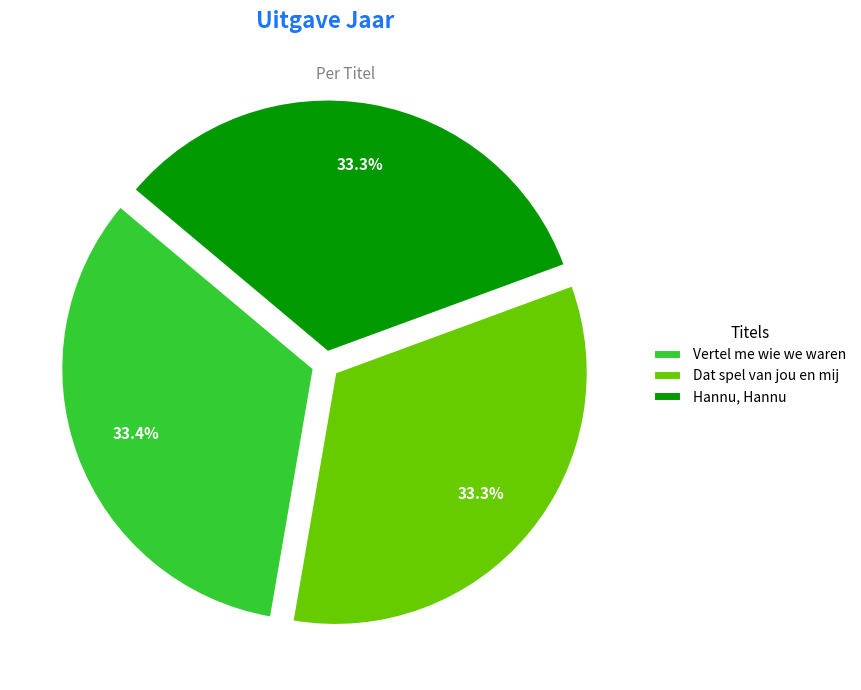

The Dat spel van jou en mij slice represents 33% of the pie. True or false?

True